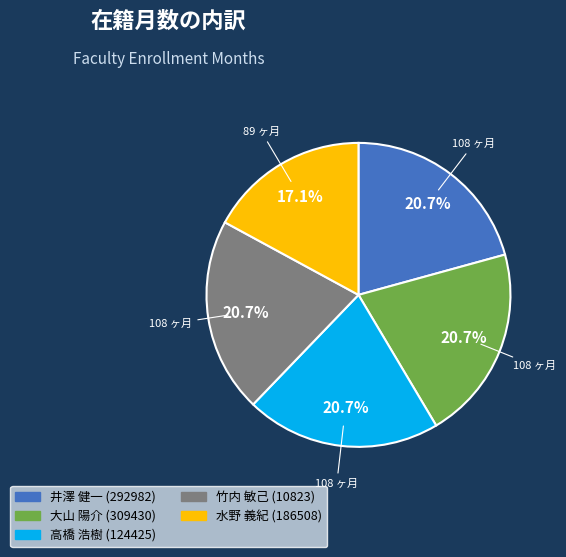

What is the ratio of the value at 井澤 健一 (292982) to the value at 大山 陽介 (309430)?

1.0